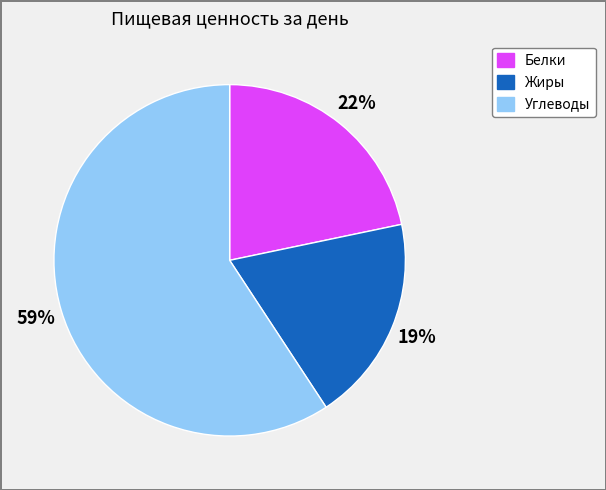

Between Углеводы and Жиры, which is larger?

Углеводы